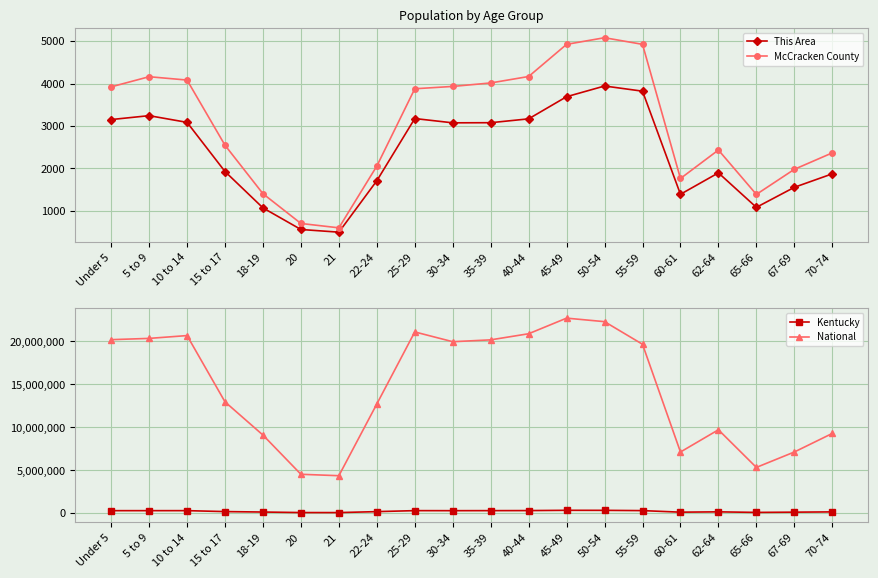

What are all the series names shown in the legend?

This Area, McCracken County, Kentucky, National